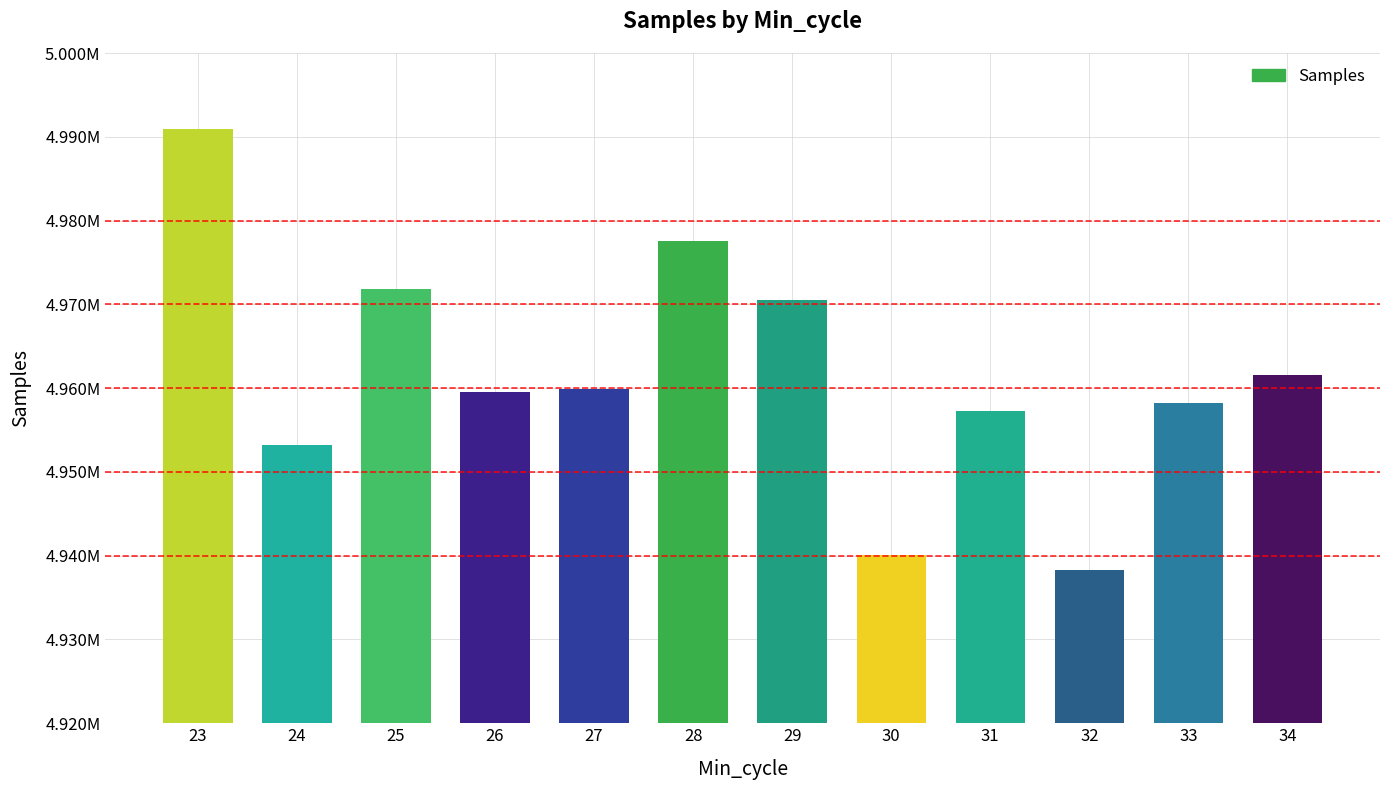

What is the value of the 8th bar from the left?

4940134